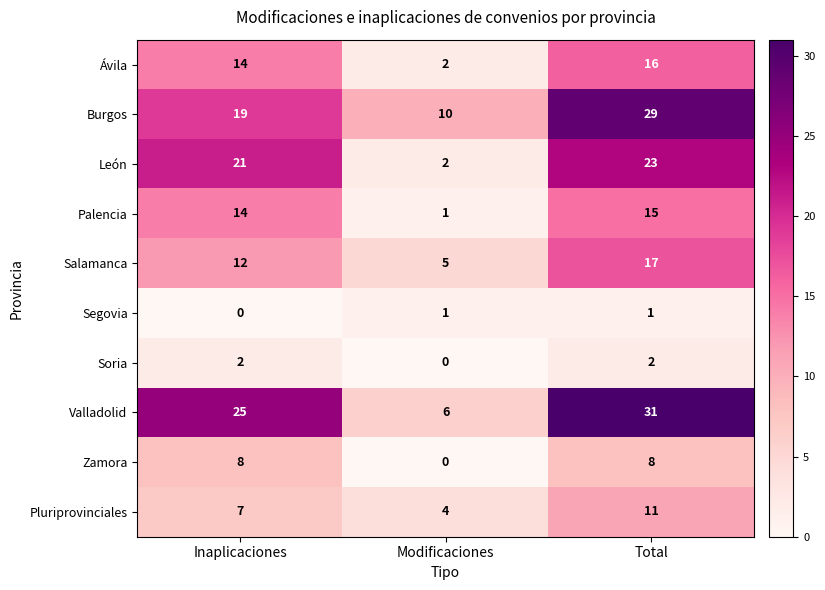

What is the difference between the Palencia values at Modificaciones and Inaplicaciones?

13